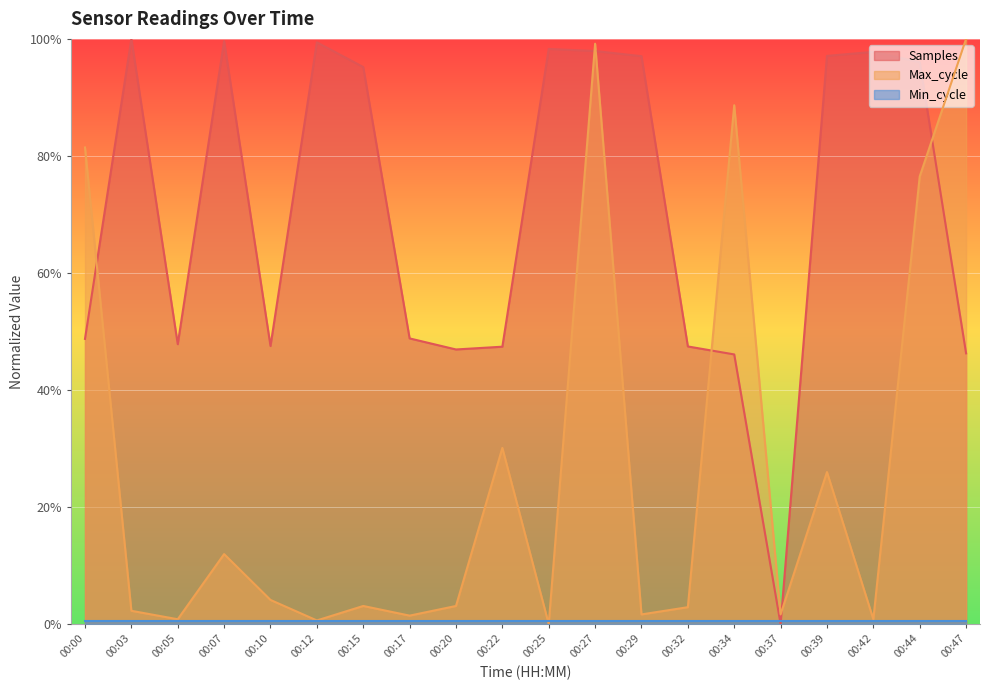

At how many categories does at least one series exceed 7?

19